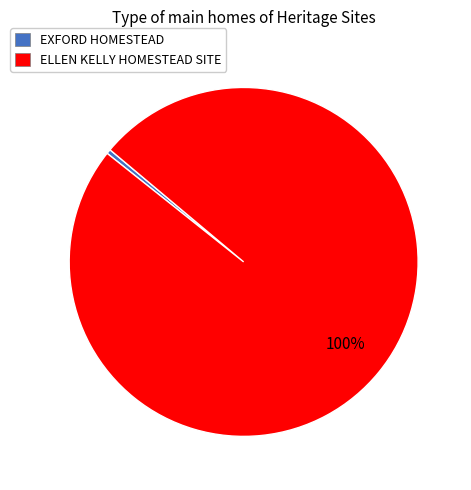

To the nearest percent, what is the combined percentage of EXFORD HOMESTEAD and ELLEN KELLY HOMESTEAD SITE?

100%